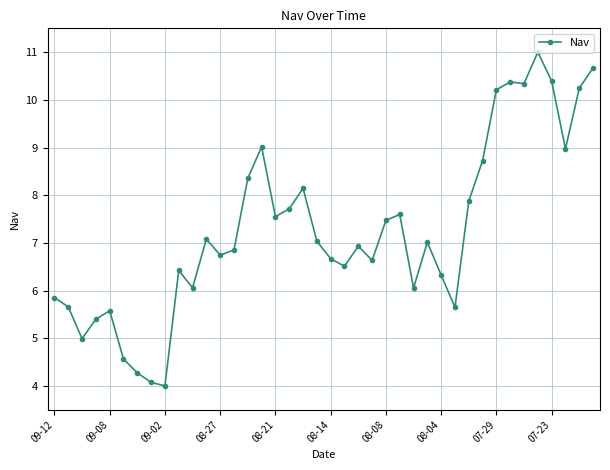

What is the minimum value shown in the chart?

4.0